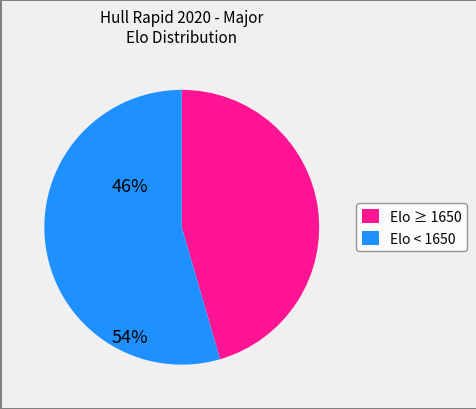

Count the number of slices in the pie.

2